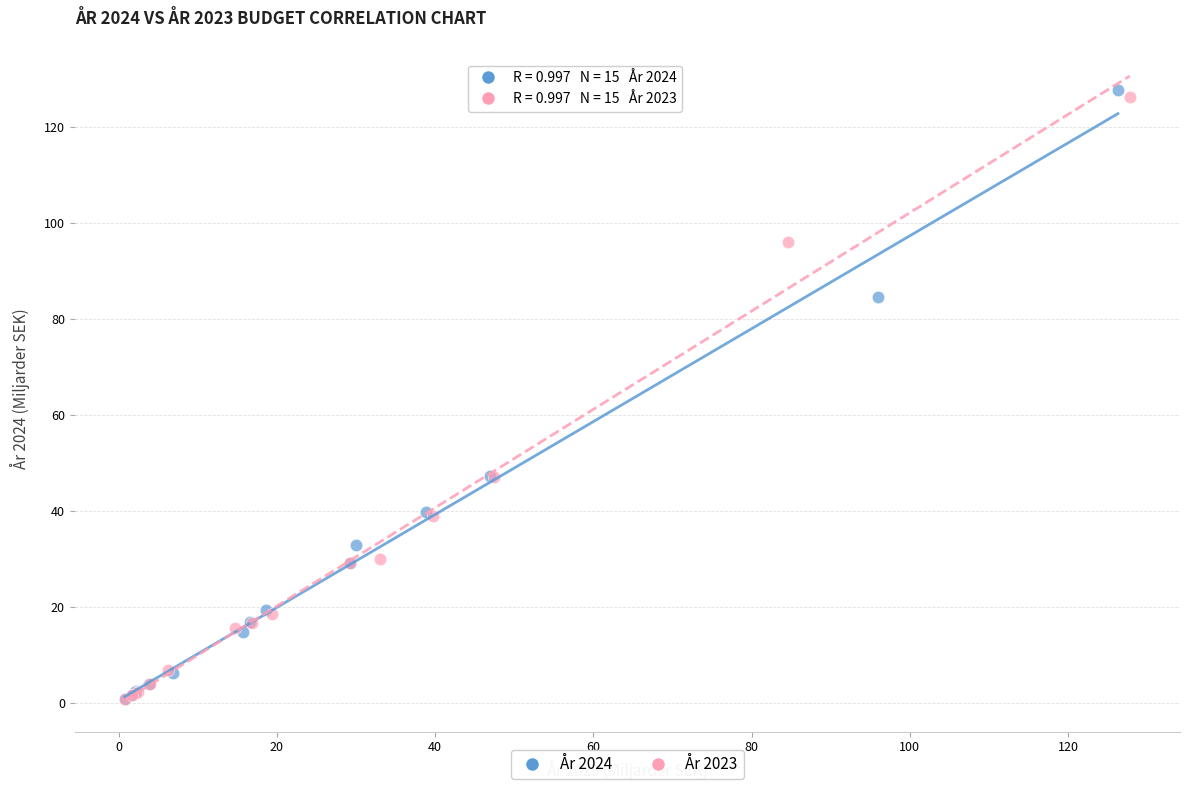

Which series has the largest Y range (max minus min)?

År 2024